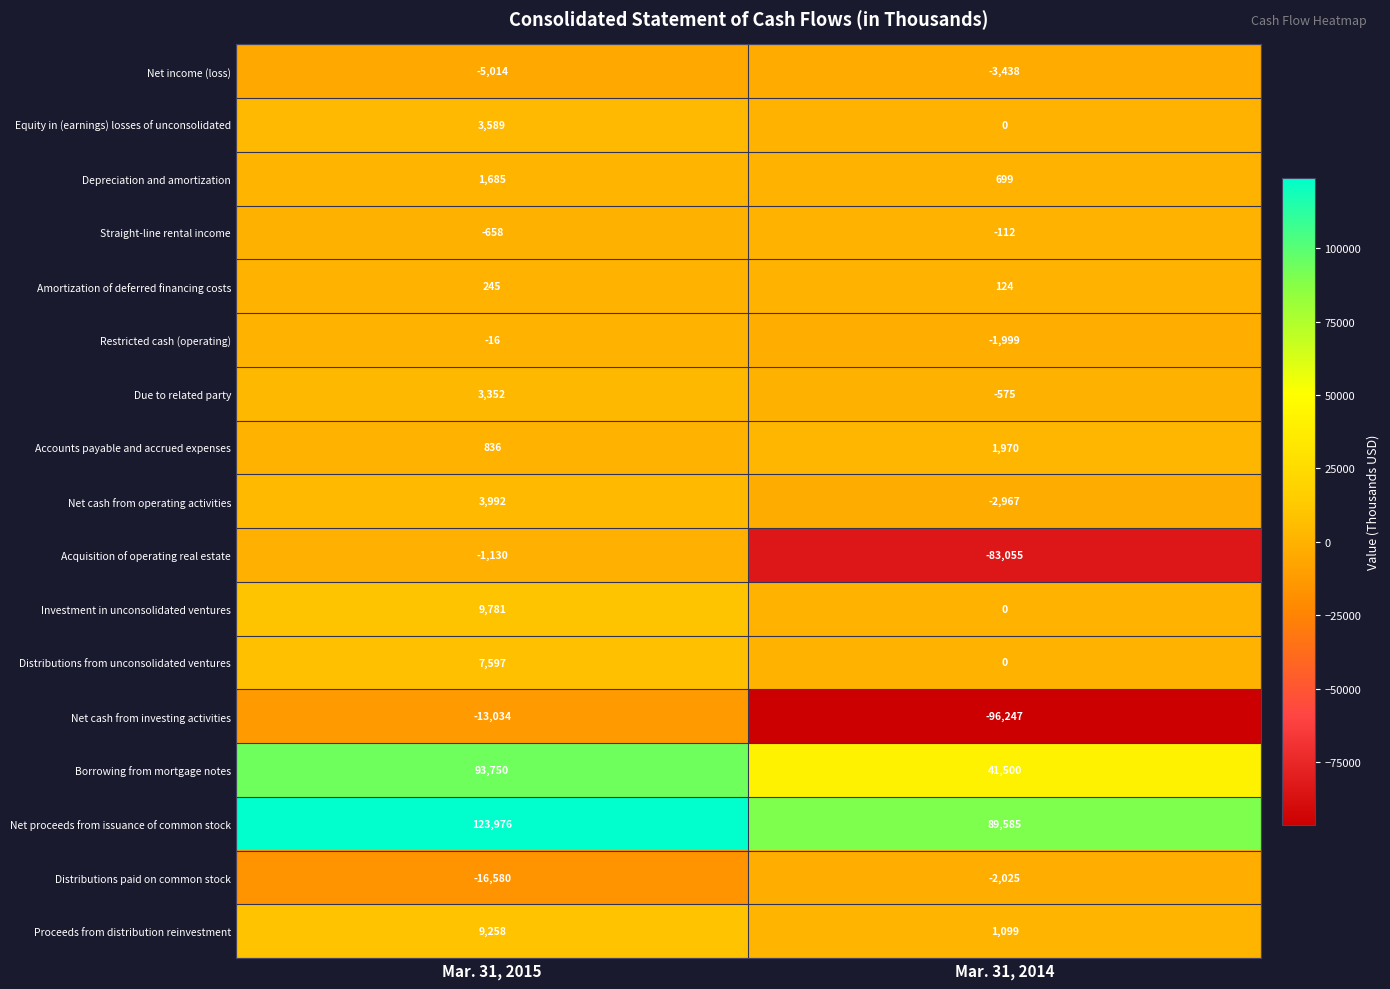

What is the difference between the Borrowing from mortgage notes values at Mar. 31, 2015 and Mar. 31, 2014?

52250